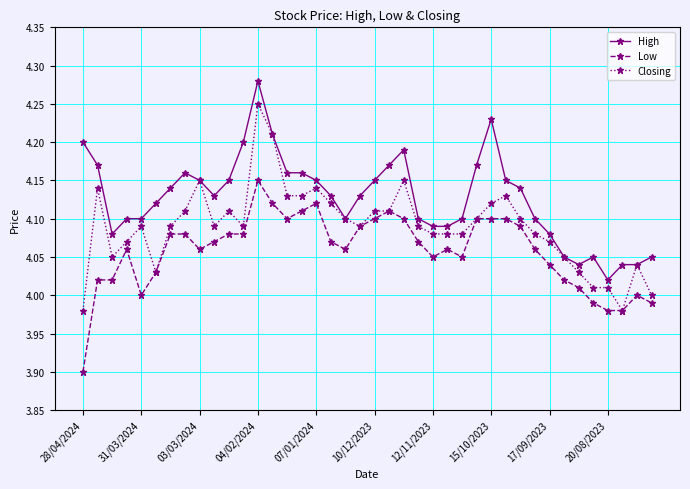

True or false: High has more than 0 interior local peaks.

True